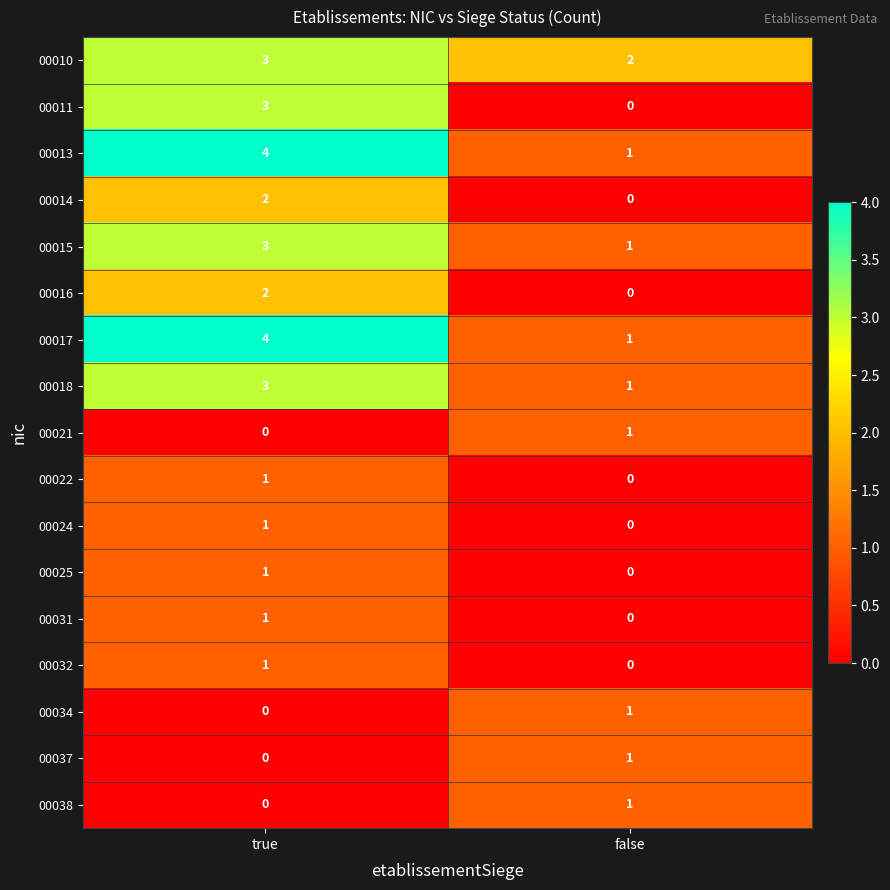

The value of 00021 at false is 1. True or false?

True